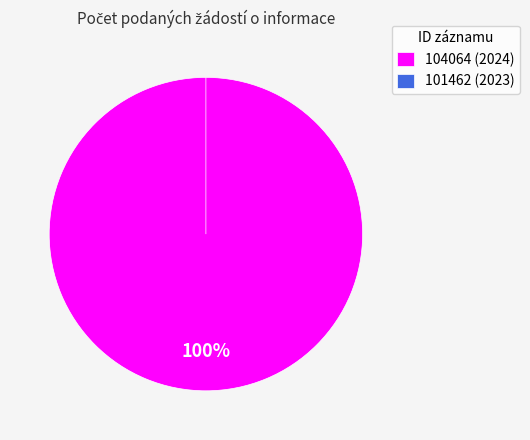

Which category has the biggest portion of the pie?

104064 (2024)